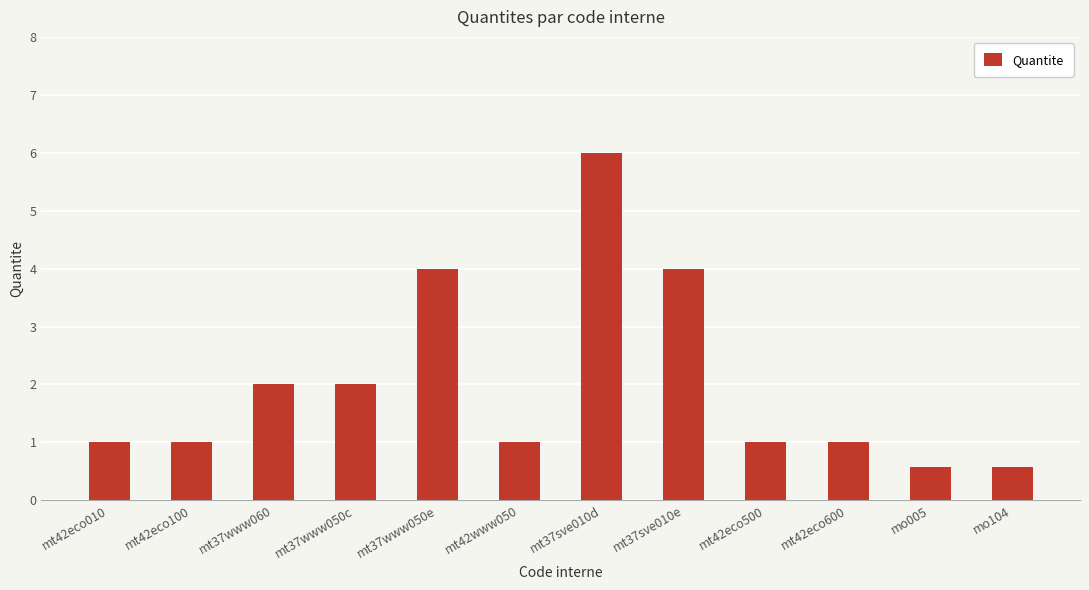

What is the minimum value shown in the chart?

0.6